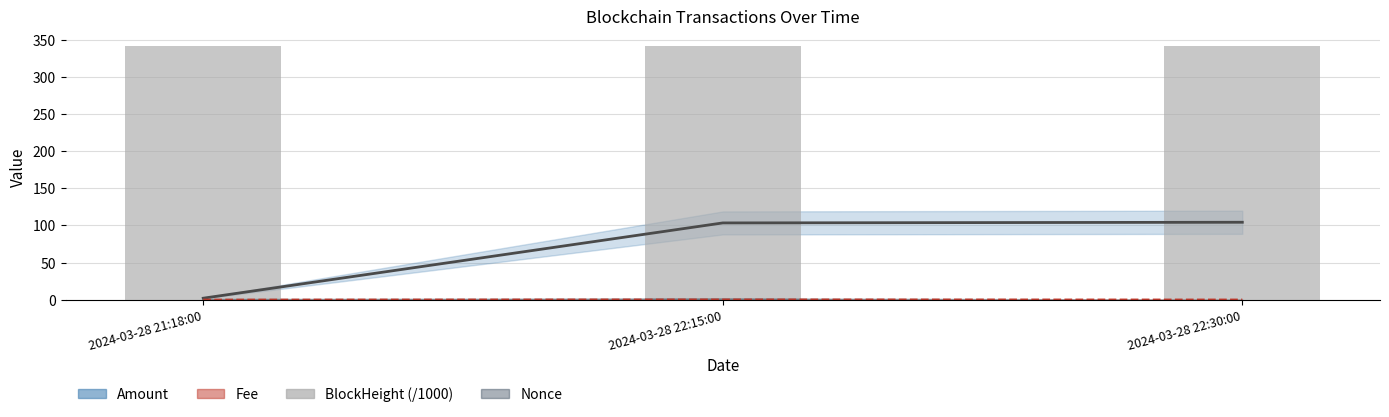

At which label does Fee (line) reach its minimum?

2024-03-28 21:18:00